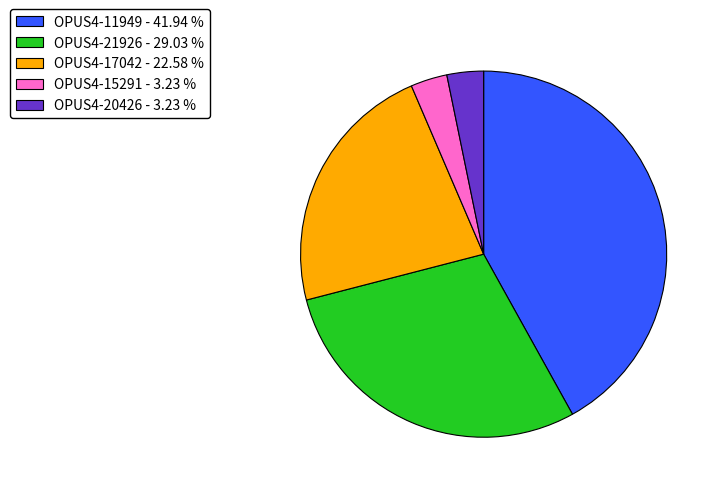

Does any single category account for the majority?

No